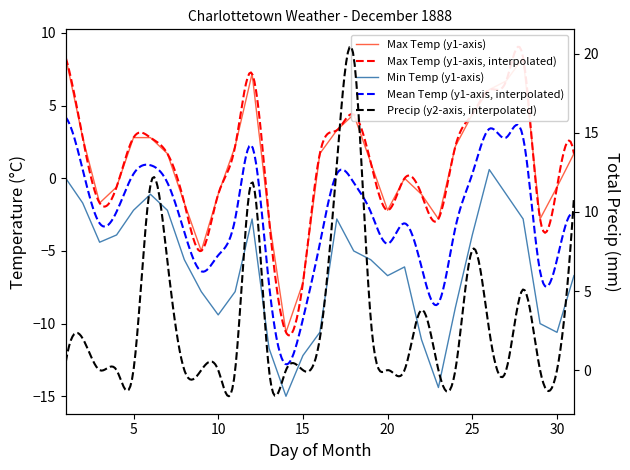

Reading left to right, list all the values displayed in this chart.

Max Temp (°C): 8.3	2.8	-1.7	-0.6	2.8	2.8	1.7	-1.7	-5.0	-1.1	2.2	7.2	-2.8	-10.6	-7.2	1.7	3.3	4.4	1.1	-2.2	0.0	-1.1	-2.8	2.2	4.4	6.1	6.7	8.3	-2.8	-0.6	1.7
Min Temp (°C): 0.0	-1.7	-4.4	-3.9	-2.2	-1.1	-2.2	-5.6	-7.8	-9.4	-7.8	-2.8	-11.7	-15.0	-12.2	-10.6	-2.8	-5.0	-5.6	-6.7	-6.1	-11.1	-14.4	-8.9	-3.9	0.6	-1.1	-2.8	-10.0	-10.6	-6.7